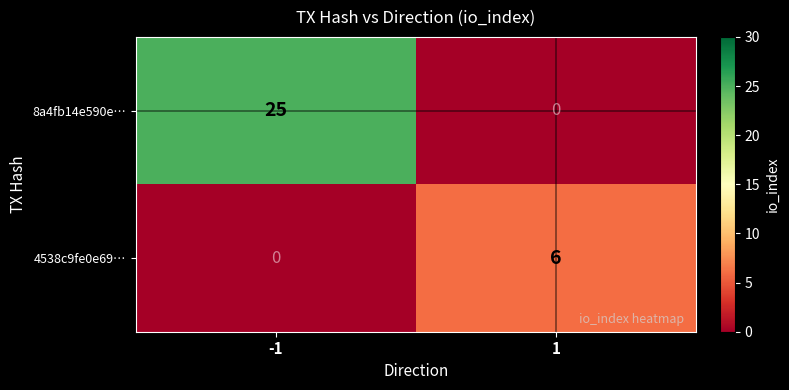

What is the sum of the 4538c9fe0e69… values at -1 and 1?

6